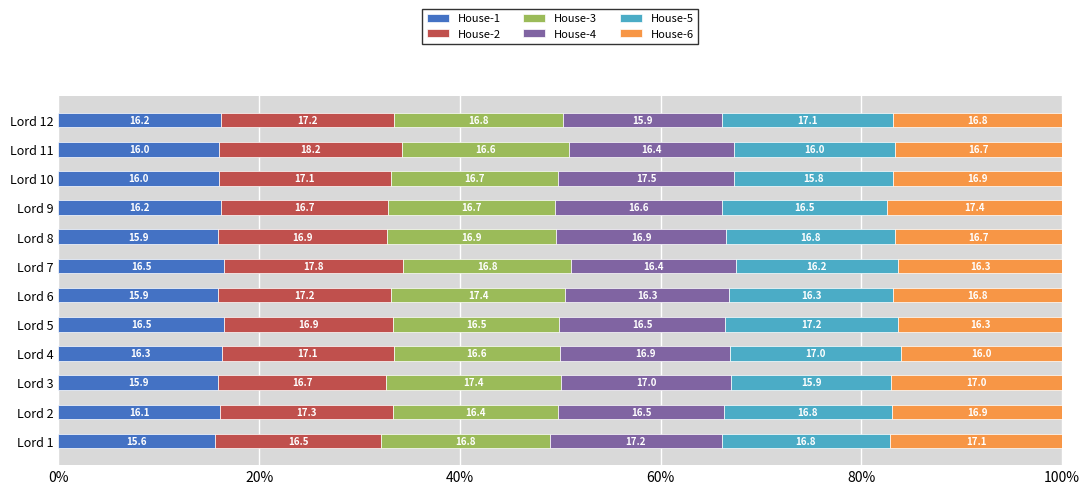

What is the maximum value for House-1?

16.5